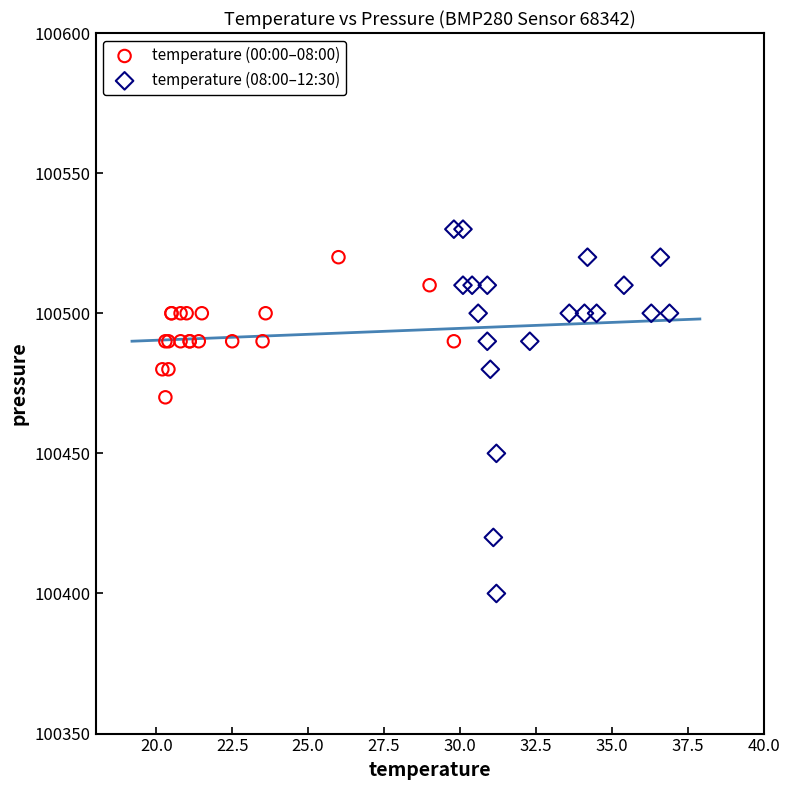

Which series reaches the maximum Y coordinate?

temperature (08:00–12:30)